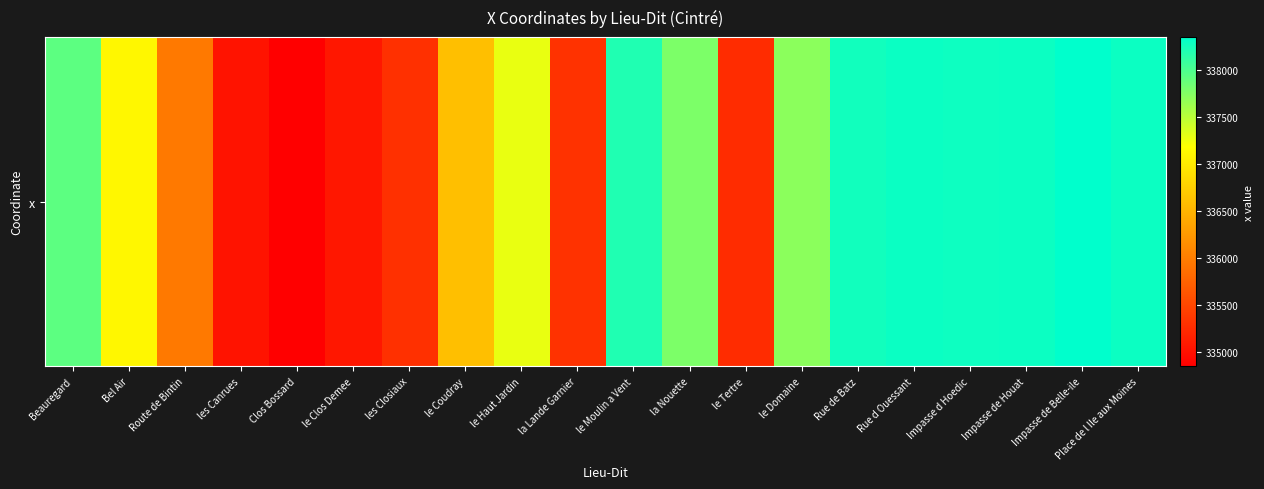

Reading right to left, list all the values displayed in this chart.

Place de l Ile aux Moines=338297.7	Impasse de Belle-ile=338353.5	Impasse de Houat=338293.5	Impasse d Hoedic=338291.7	Rue d Ouessant=338302.4	Rue de Batz=338270.5	le Domaine=337713.1	le Tertre=335257.5	la Nouette=337783.8	le Moulin a Vent=338203.0	la Lande Garnier=335312.4	le Haut Jardin=337282.5	le Coudray=336608.5	les Closiaux=335298.3	le Clos Demee=335071.4	Clos Bossard=334850.6	les Canrues=335034.9	Route de Bintin=335965.4	Bel Air=337114.9	Beauregard=337922.8